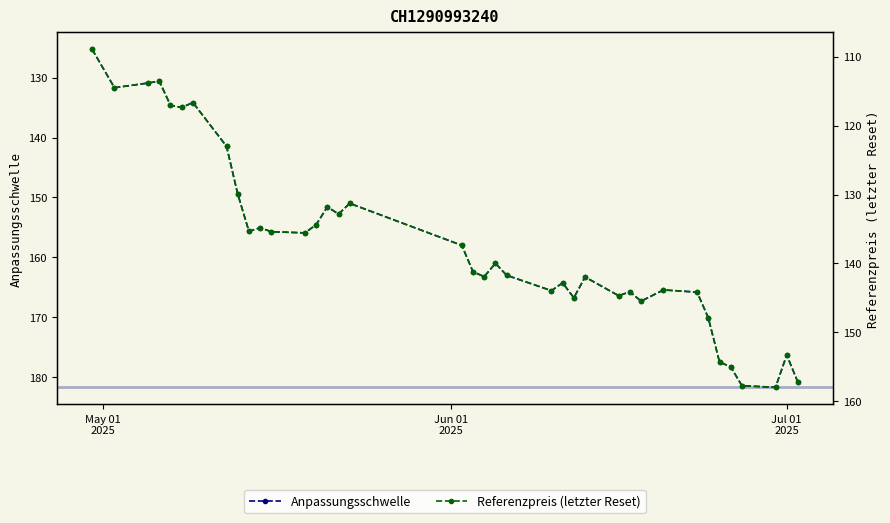

Reading left to right, transcribe all the data shown in this chart.

Anpassungsschwelle: 125.3	131.7	130.9	130.6	134.6	135.0	134.1	141.4	149.4	155.6	155.1	155.7	155.9	154.5	151.6	152.8	151.0	158.0	162.4	163.2	161.0	163.0	165.6	164.2	166.8	163.3	166.4	165.7	167.3	165.4	165.8	170.1	177.5	178.3	181.4	181.7	176.3	180.8
Referenzpreis (letzter Reset): 108.9	114.5	113.8	113.5	117.1	117.4	116.7	123.0	129.9	135.3	134.8	135.4	135.6	134.4	131.8	132.8	131.3	137.4	141.2	141.9	140.0	141.7	144.0	142.8	145.0	142.0	144.7	144.1	145.5	143.8	144.2	147.9	154.3	155.0	157.8	158.0	153.3	157.2